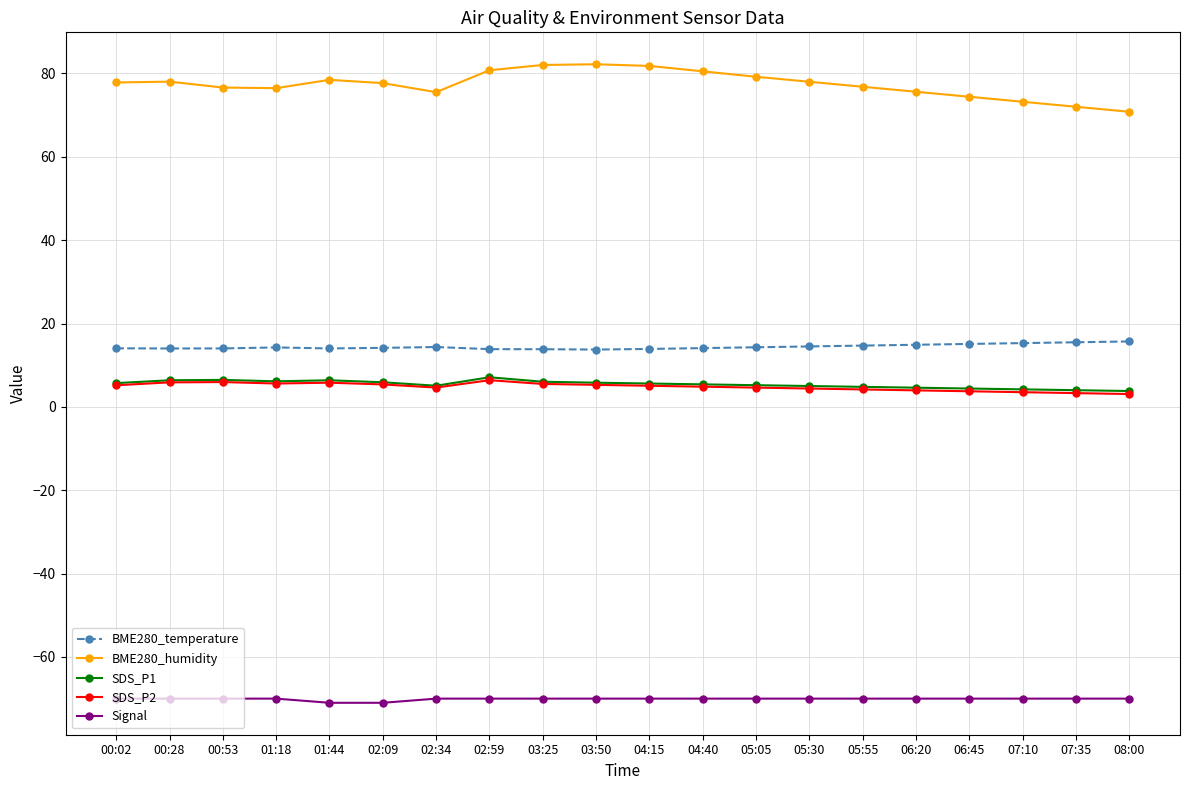

What is the spread (max minus min) of values at 01:18?

146.5